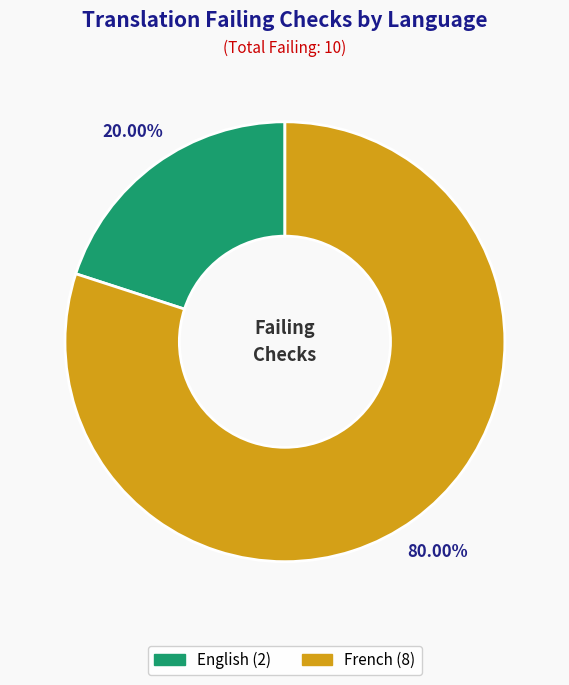

To the nearest percent, what is the combined percentage of French and English?

100%